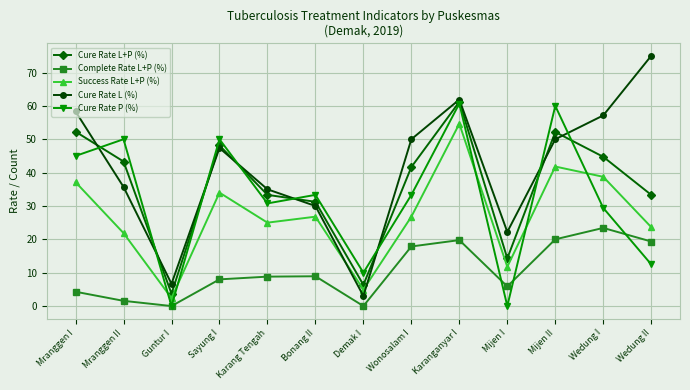

Which series has the widest spread of values?

Cure Rate L (%)